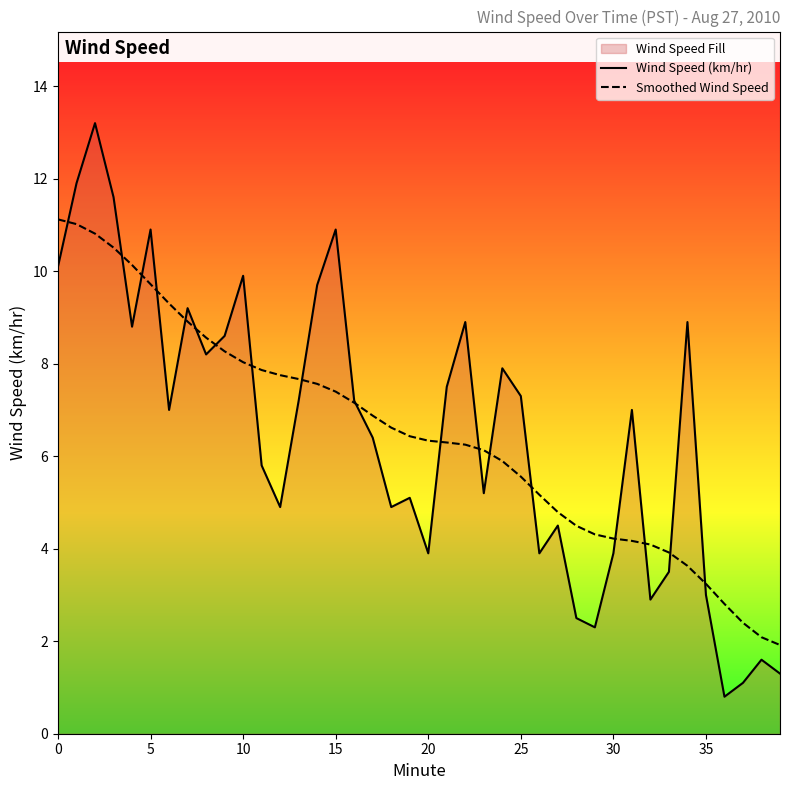

Which series changed the most between 29 and 35?

Smoothed Wind Speed